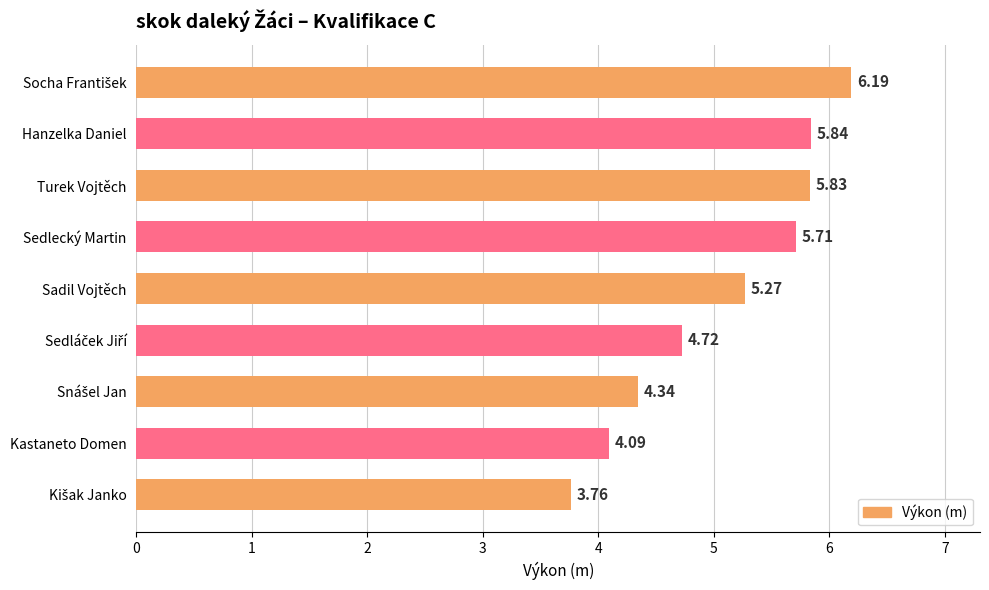

What is the label of the 8th bar from the bottom?

Hanzelka Daniel